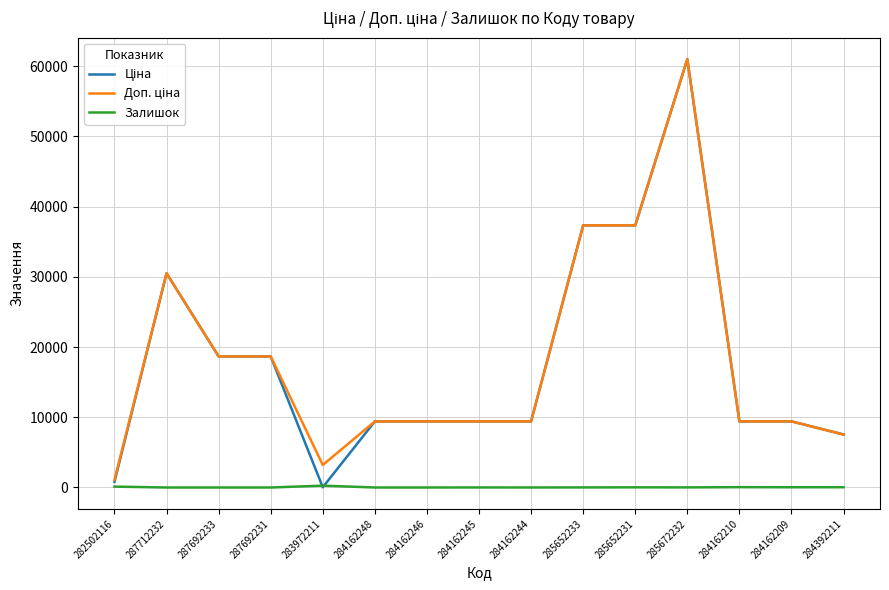

True or false: Залишок has a value of 1.0 at 284162244.

True